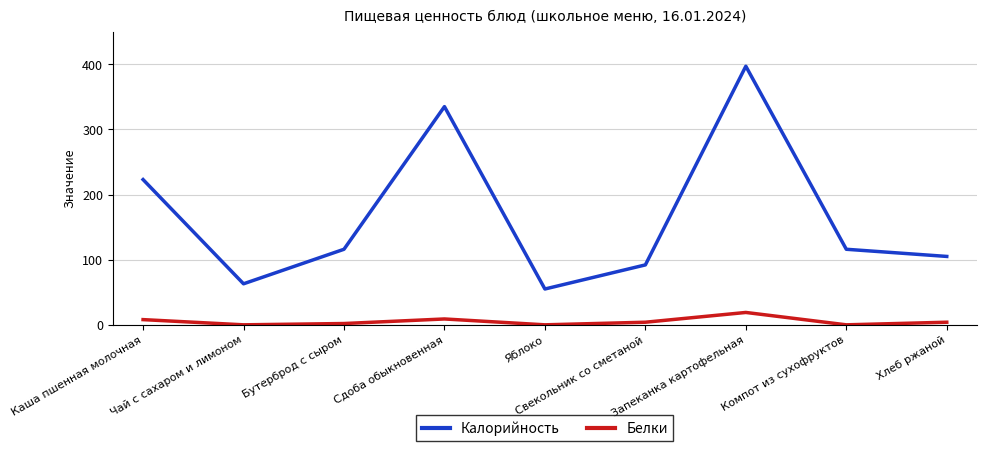

True or false: Калорийность and Белки cross at least once.

False